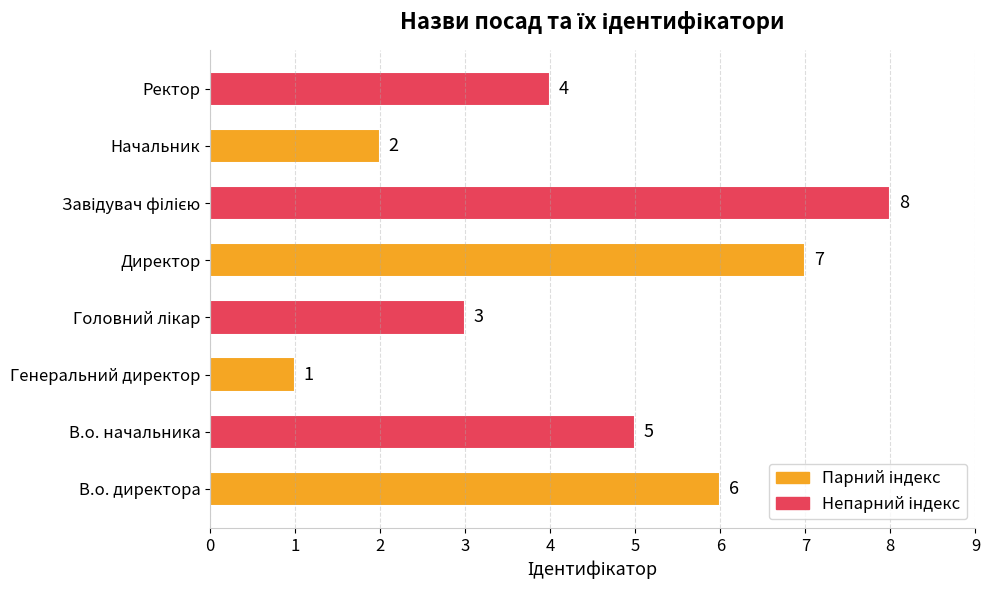

Does the chart contain any negative values?

No